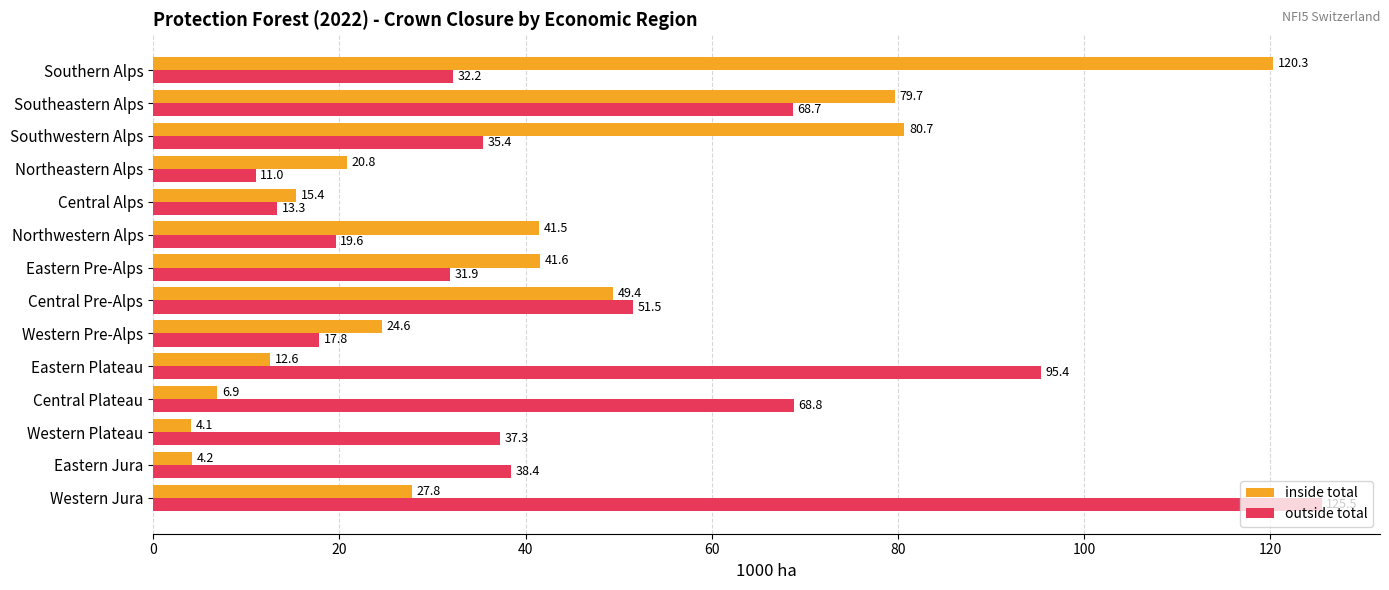

Which series has the largest range (max minus min)?

inside total